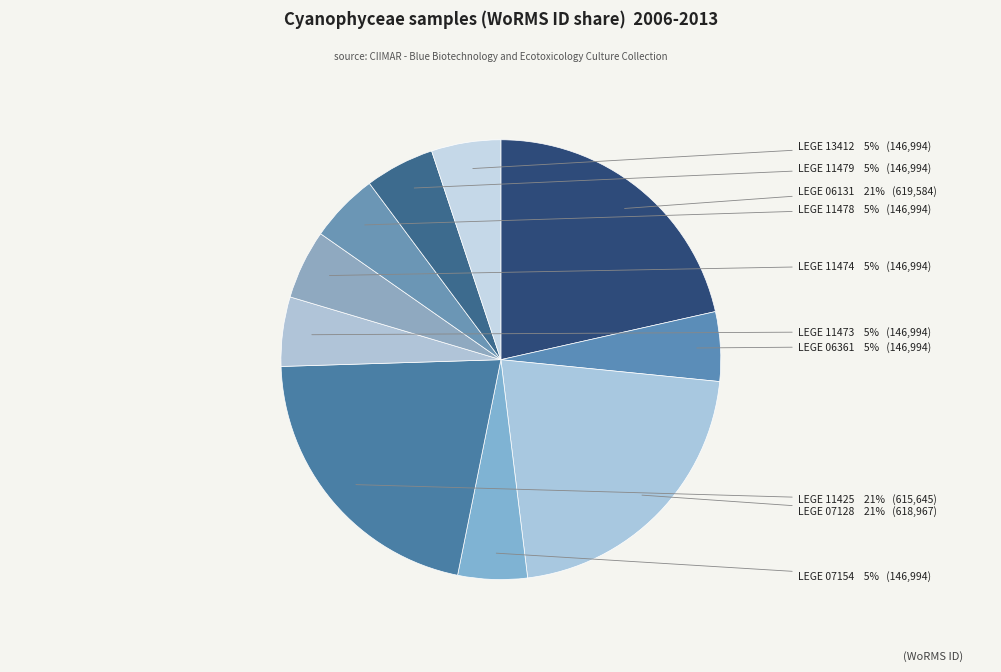

Count the number of slices in the pie.

10